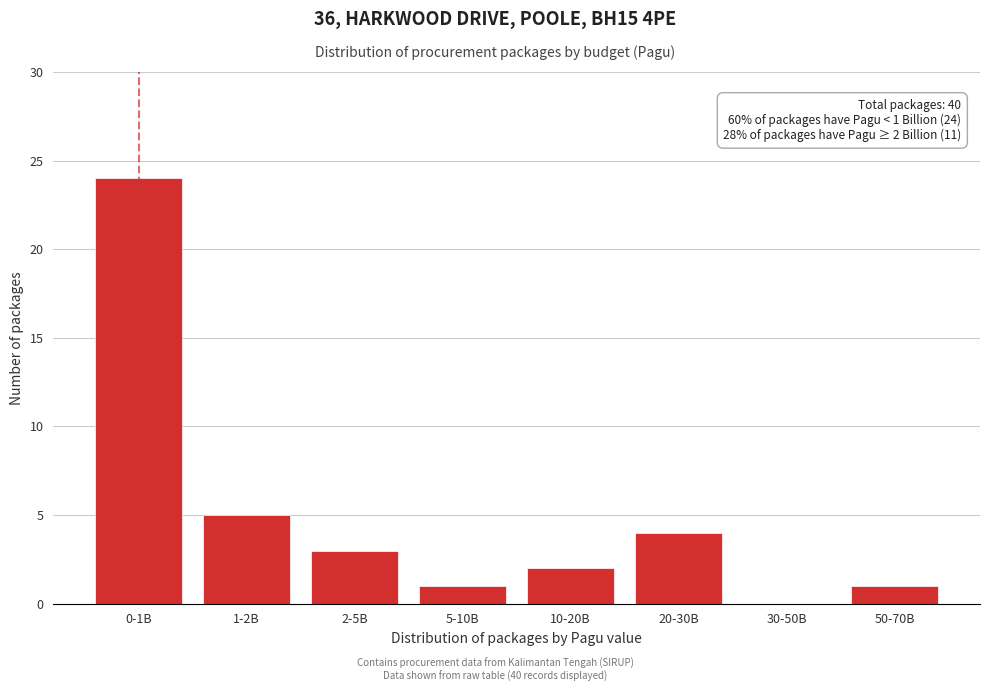

Reading left to right, transcribe all the data shown in this chart.

0-1B=24	1-2B=5	2-5B=3	5-10B=1	10-20B=2	20-30B=4	30-50B=0	50-70B=1